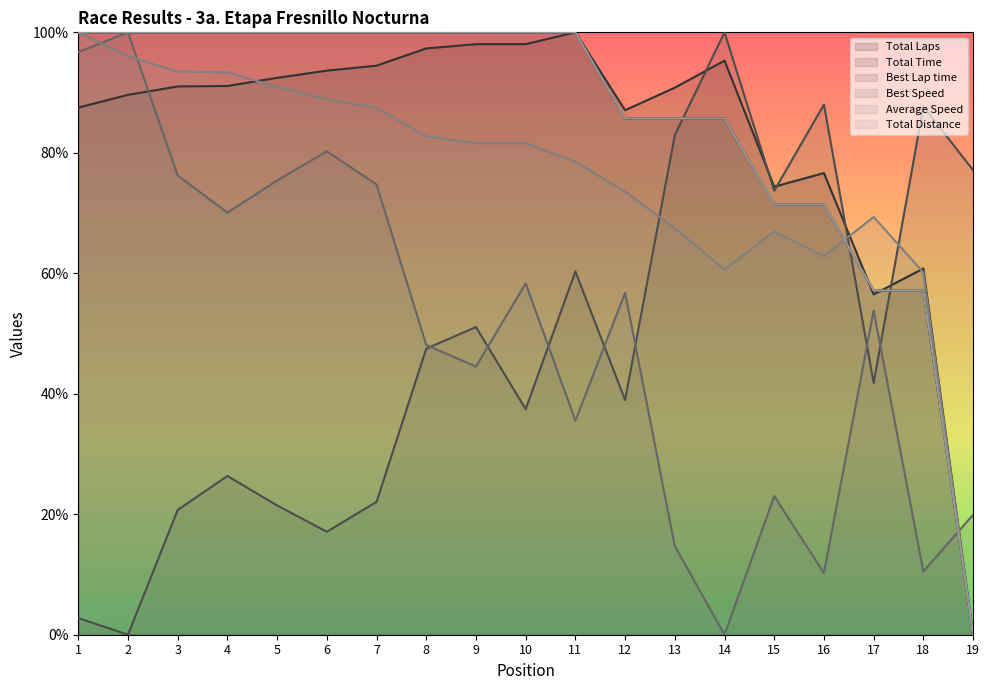

What are all the series names shown in the legend?

Total Laps, Total Time, Best Lap time, Best Speed, Average Speed, Total Distance